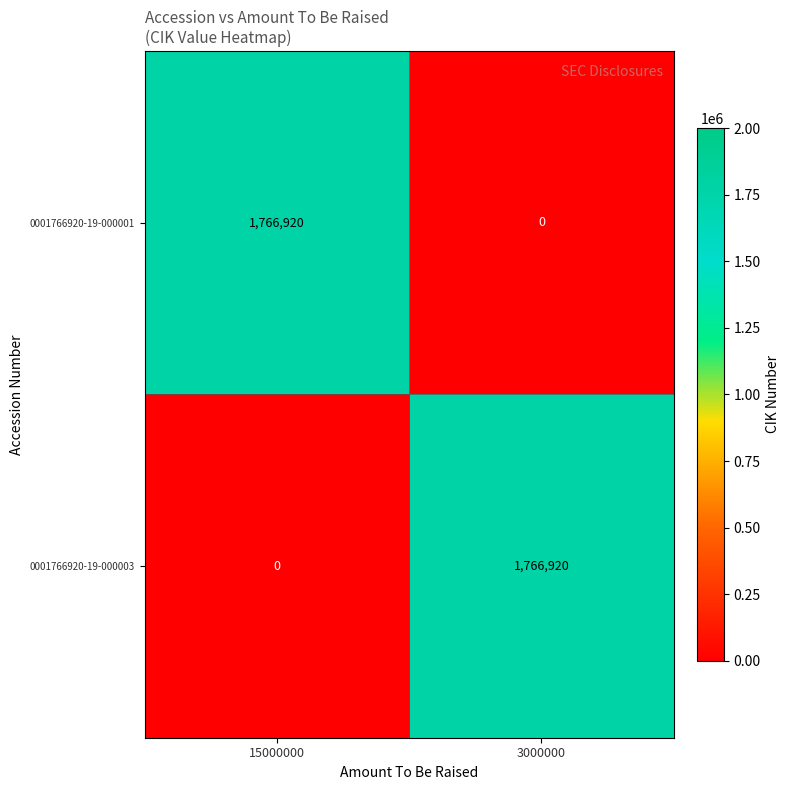

Count the number of categories in the chart.

2